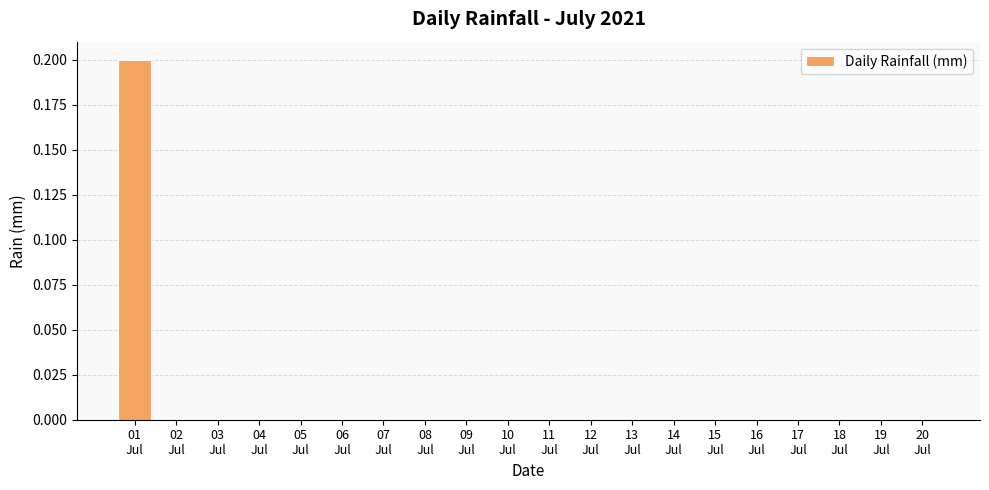

Which label corresponds to the largest value in the chart?

01
Jul